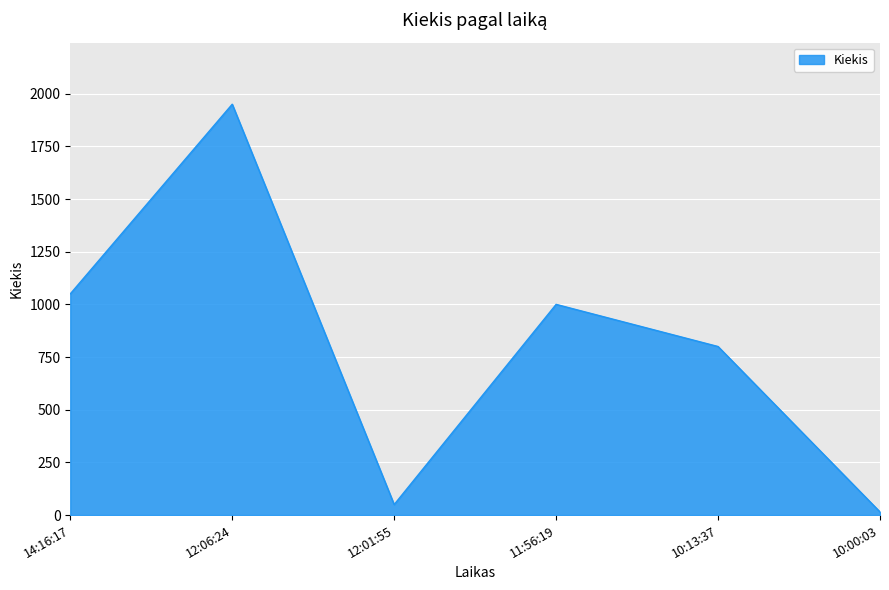

What is the approximate value at 10:00:03?

15